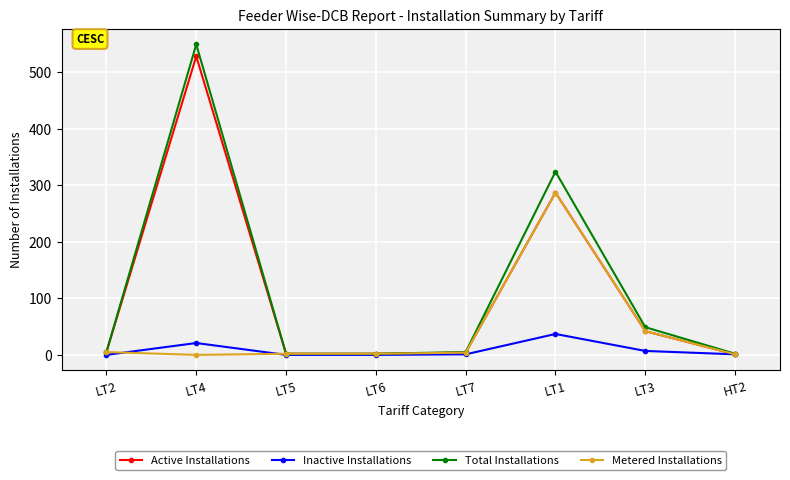

Is the value of Metered Installations at LT4 greater than the value of Active Installations at LT2?

No